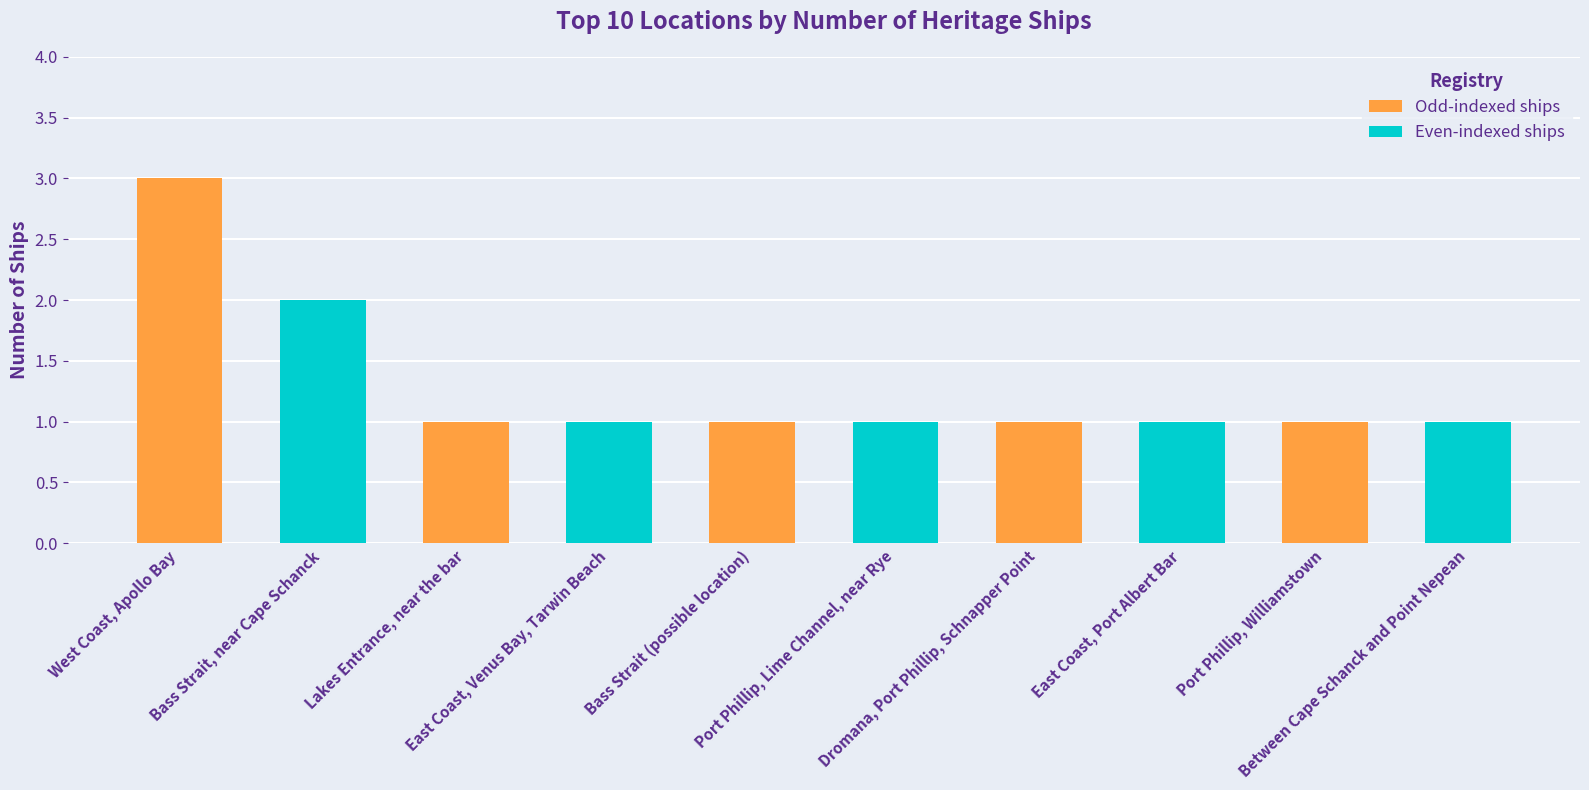

Reading right to left, list all the values displayed in this chart.

1	1	1	1	1	1	1	1	2	3